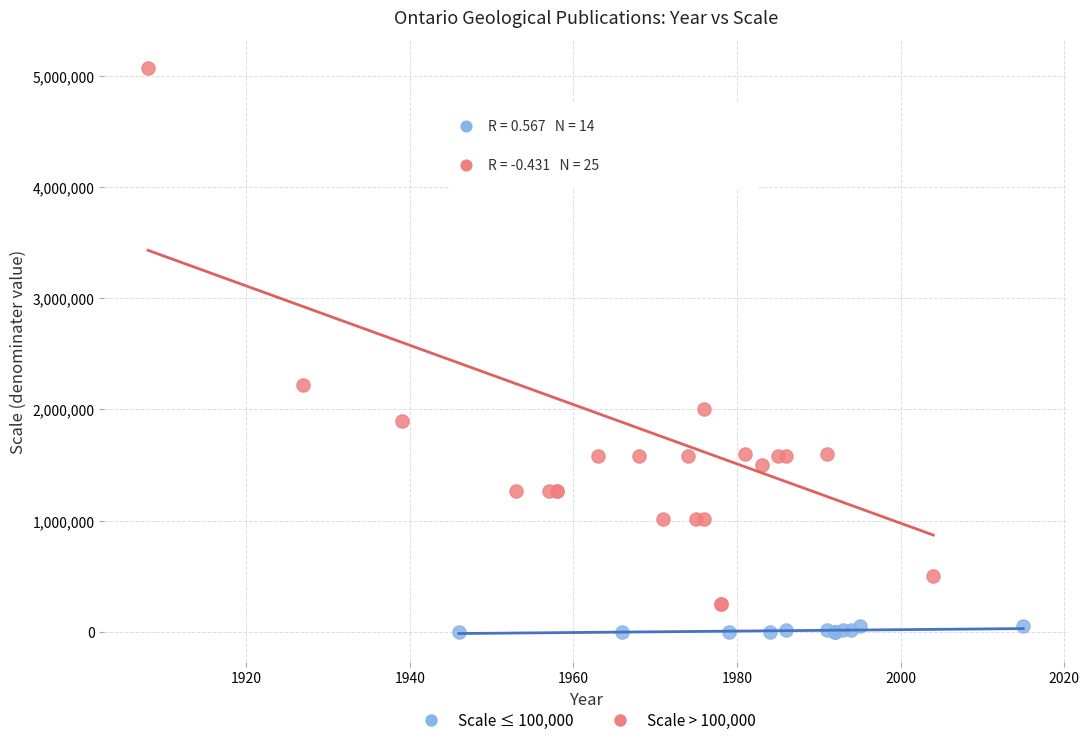

Which series contains the highest Y value?

Scale > 100,000